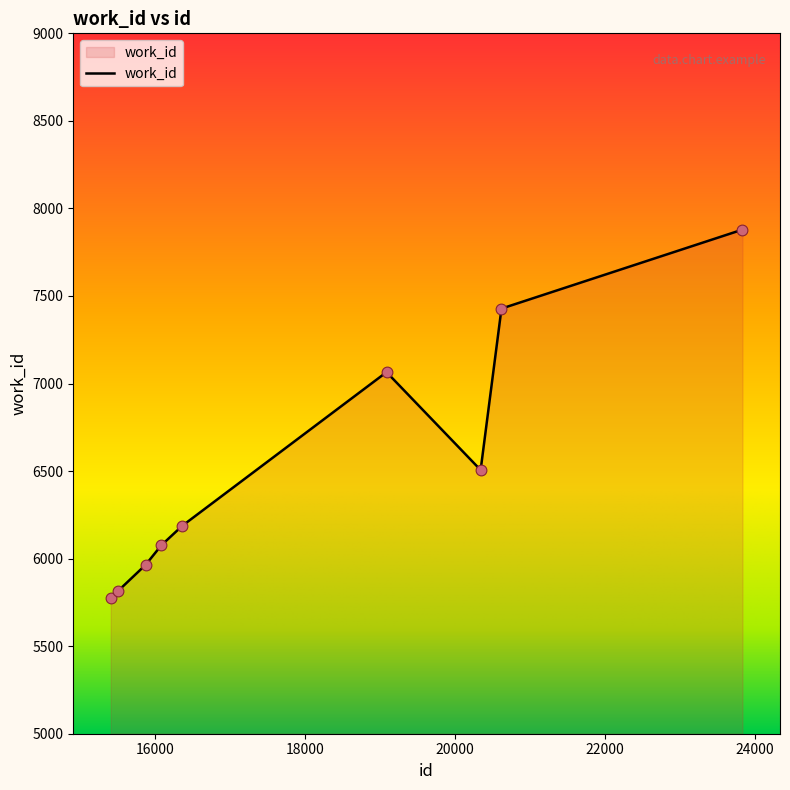

What is the greatest value displayed?

7879